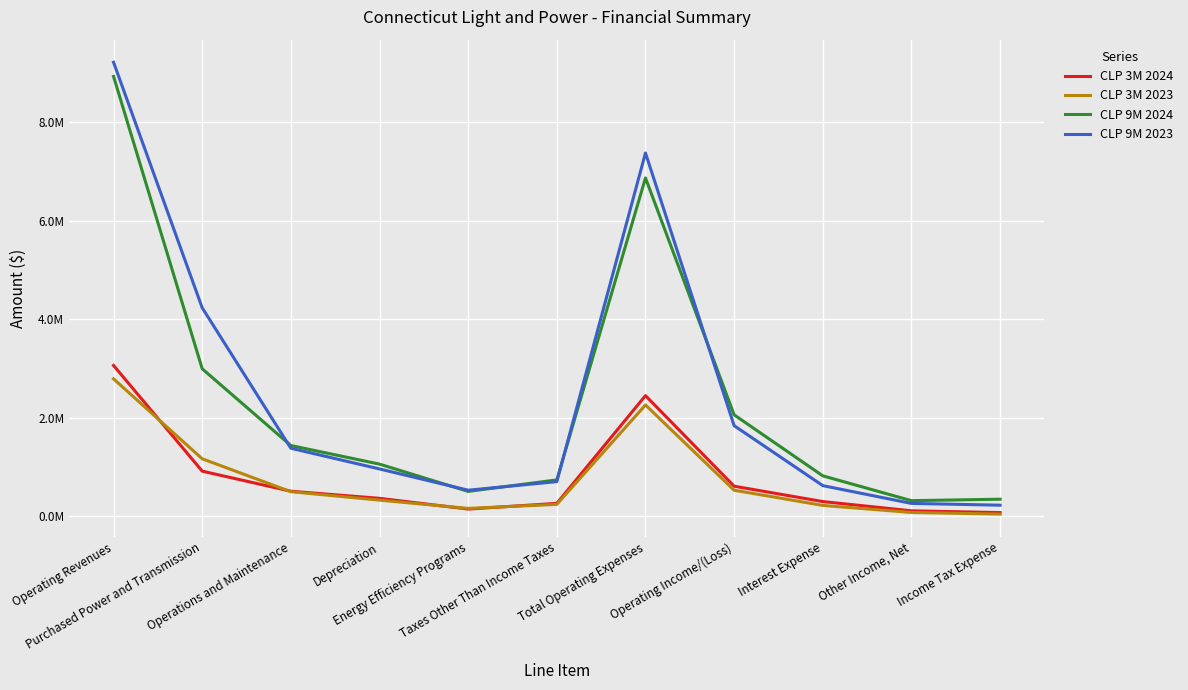

Between Depreciation and Energy Efficiency Programs, which series saw the biggest shift?

CLP 9M 2024